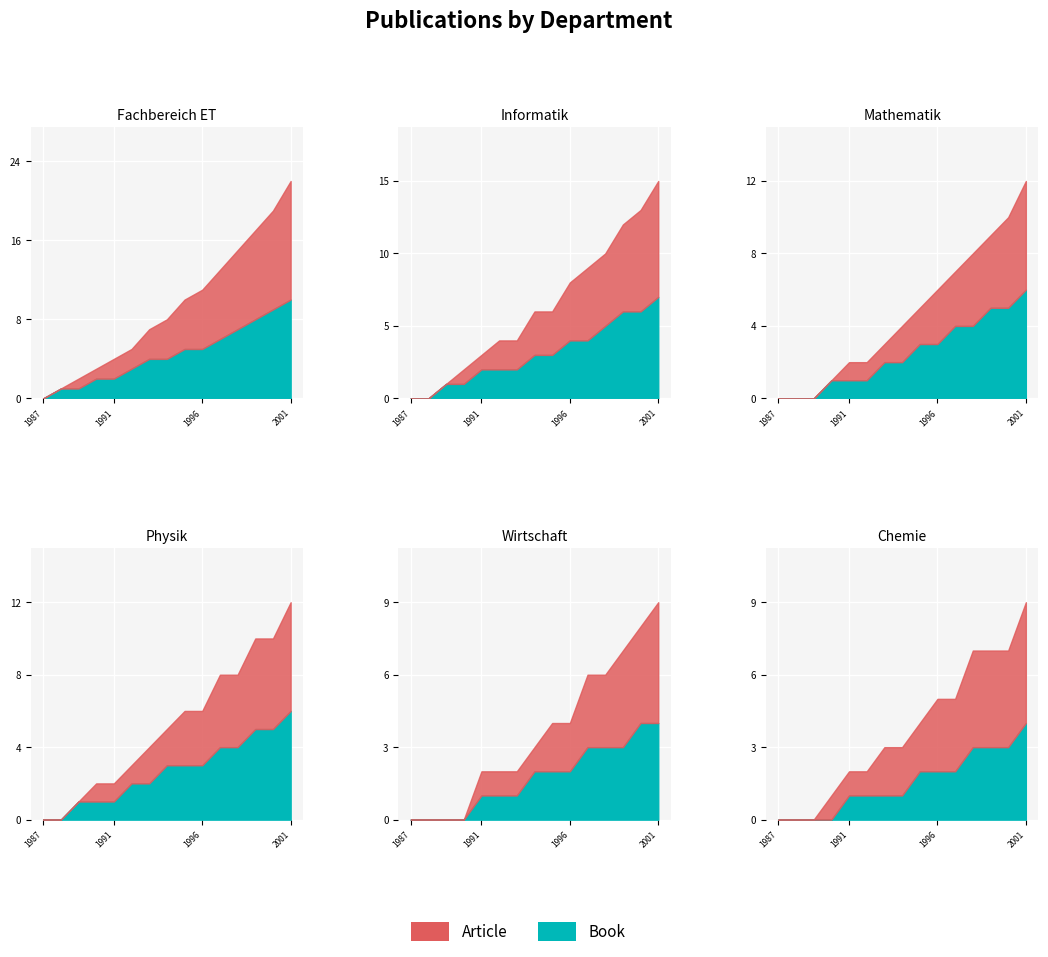

At which label does Article reach its minimum?

1987